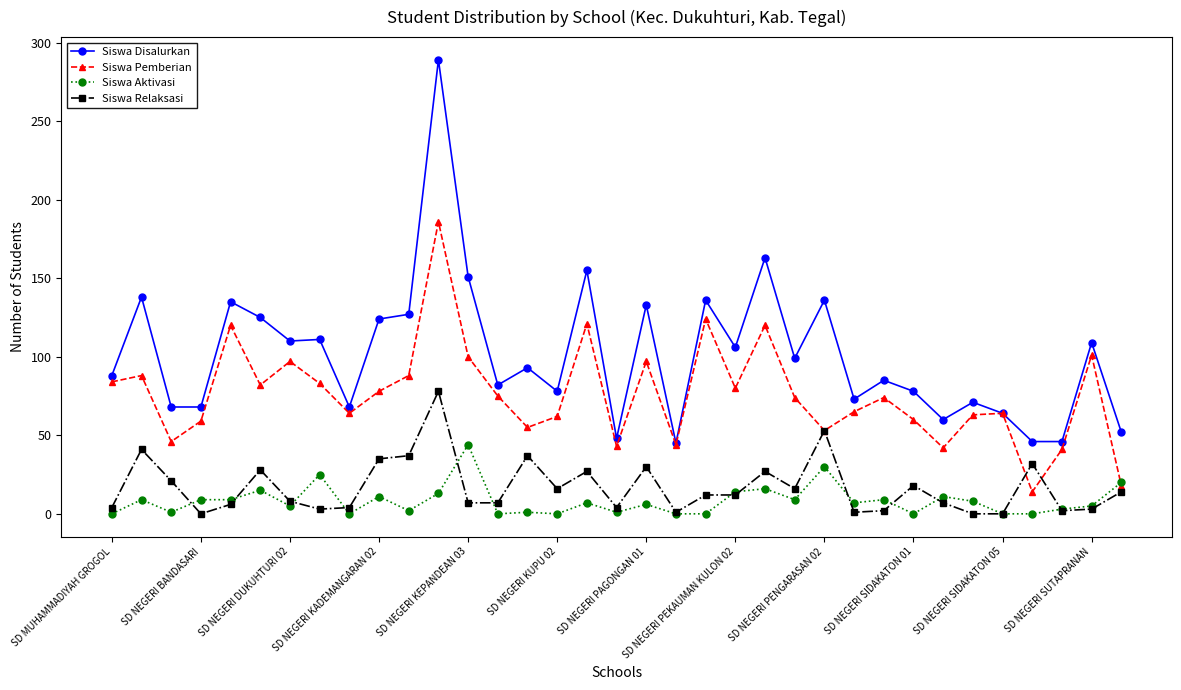

True or false: Siswa Disalurkan has more than 1 points higher than both neighbors.

True